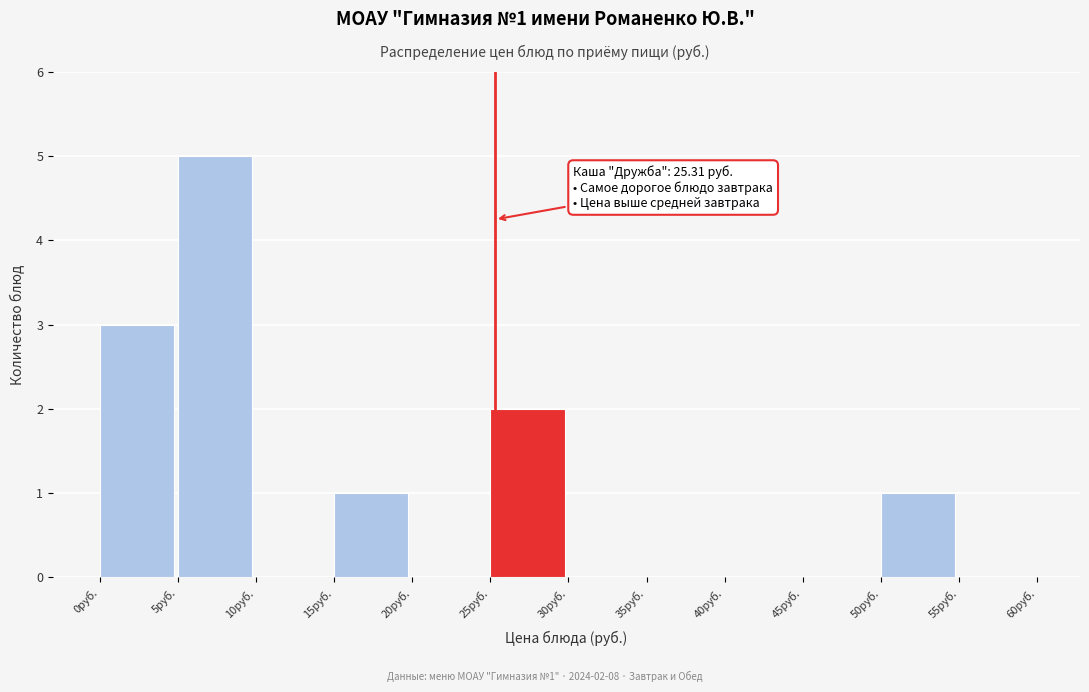

Which range on the x-axis has the tallest bar?

5 to 10